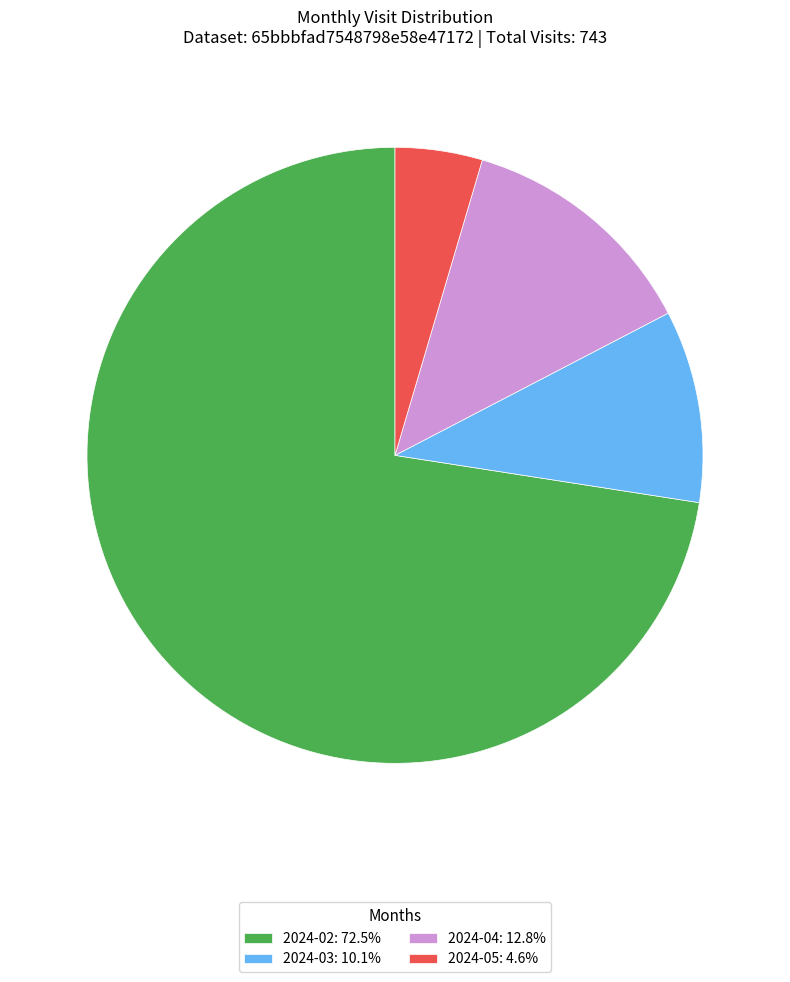

Rank the categories by value from highest to lowest.

2024-02, 2024-04, 2024-03, 2024-05